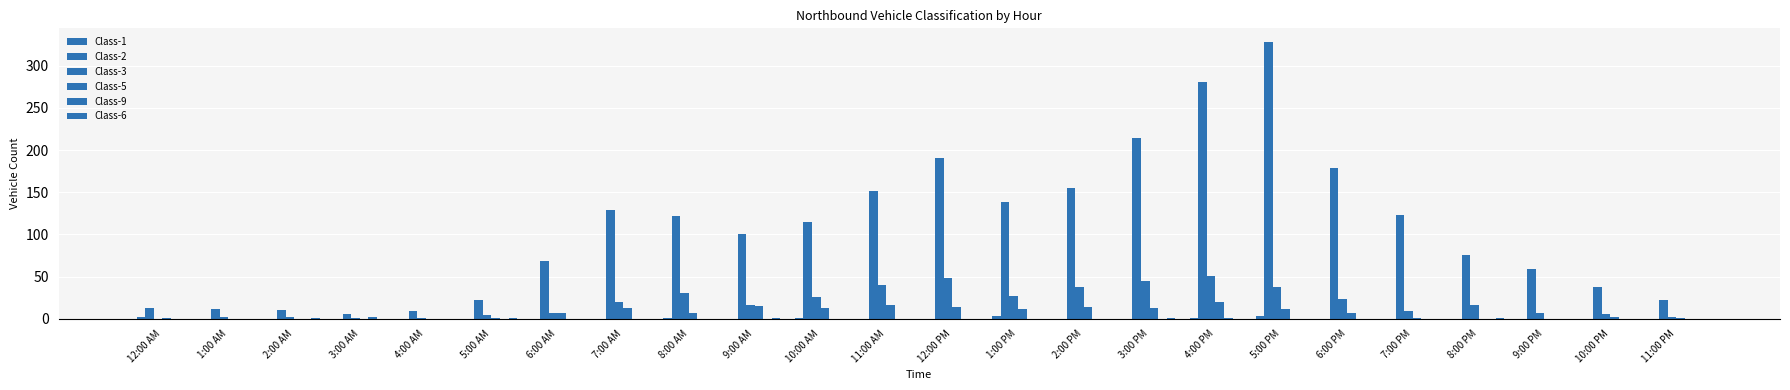

Are the bars horizontal?

No